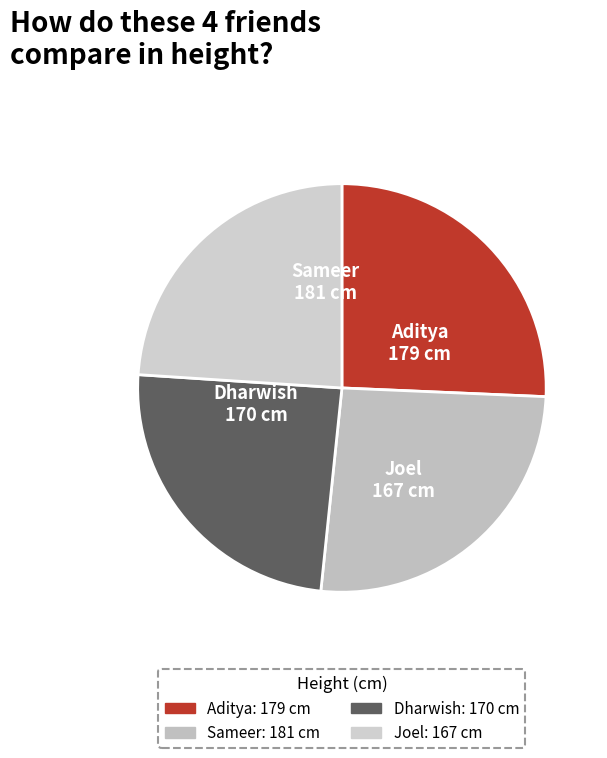

Count the number of slices in the pie.

4